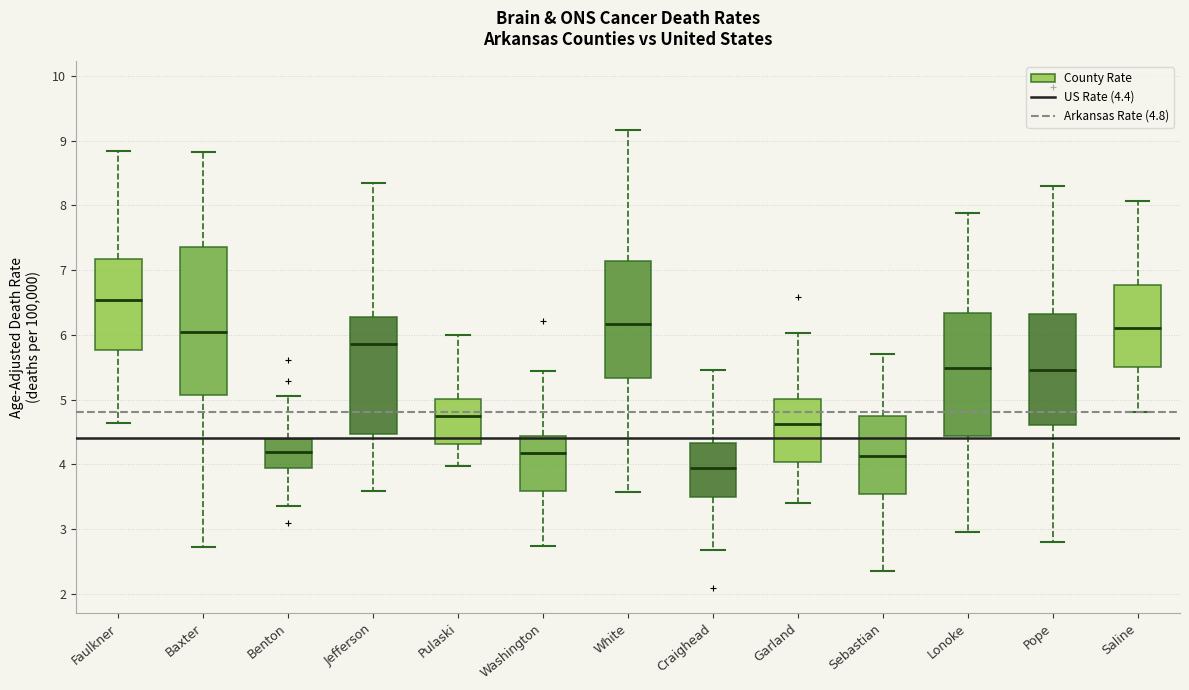

Which box has the lowest median line?

Craighead